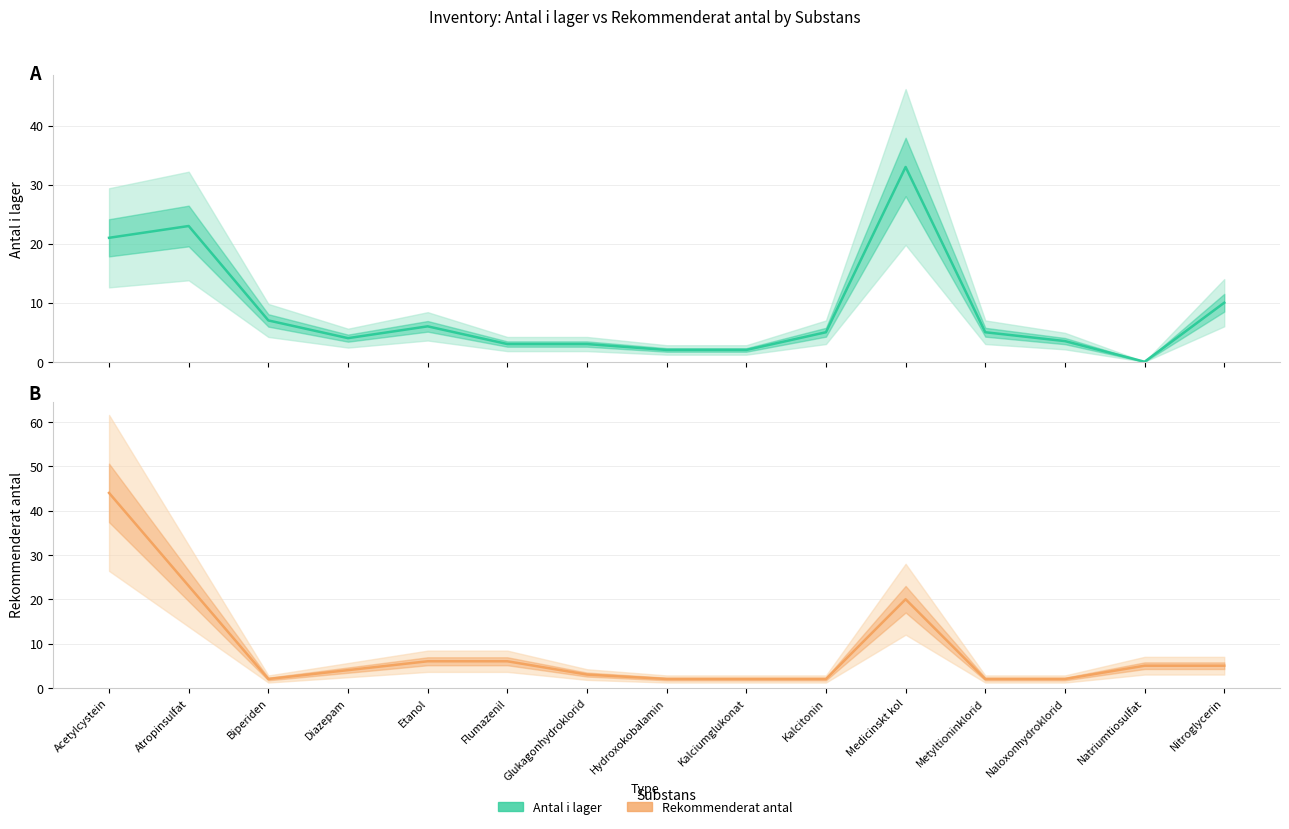

What are all the series names shown in the legend?

Antal i lager, Rekommenderat antal